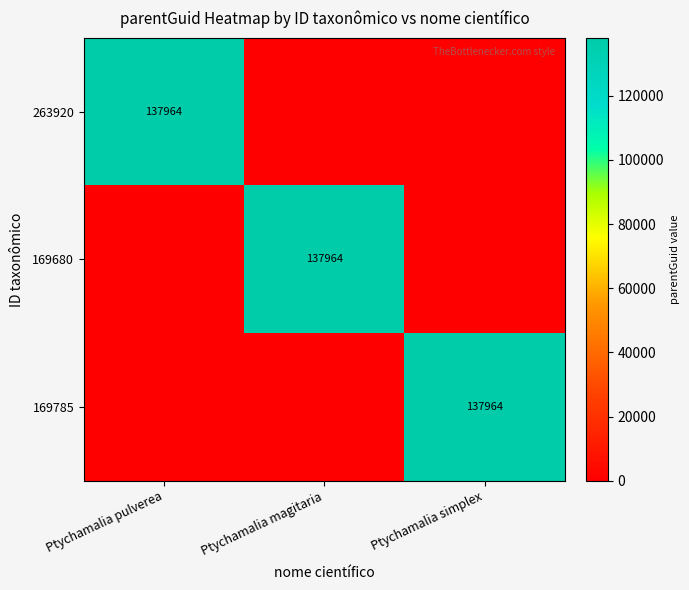

What is the maximum value shown in the chart?

137964